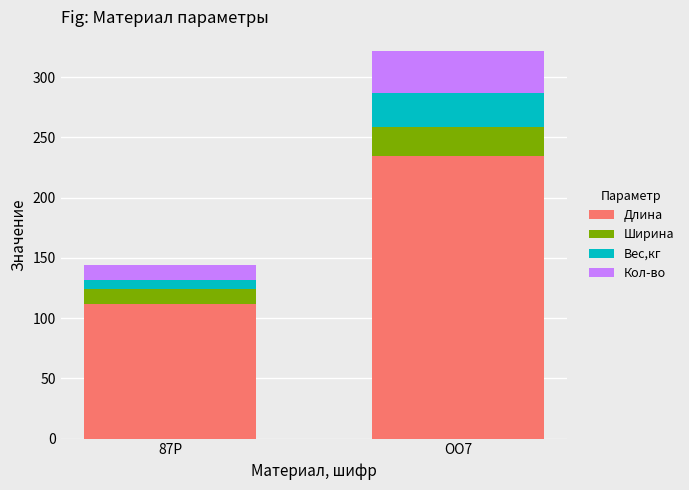

Count the number of data series in this chart.

4